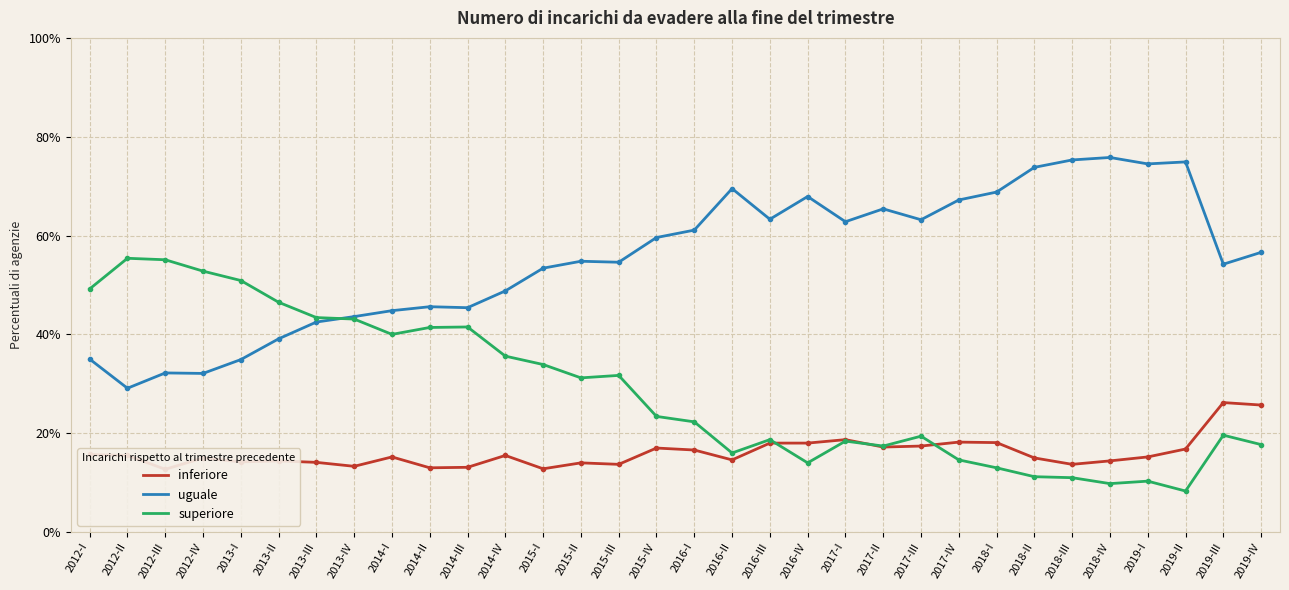

In inferiore, how many points are lower than both neighbors (excluding endpoints)?

9